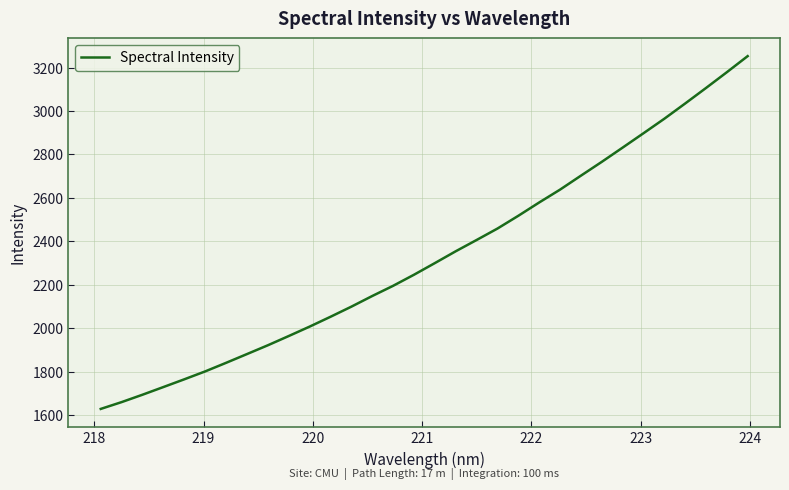

Does the chart display data point markers on the line(s)?

No